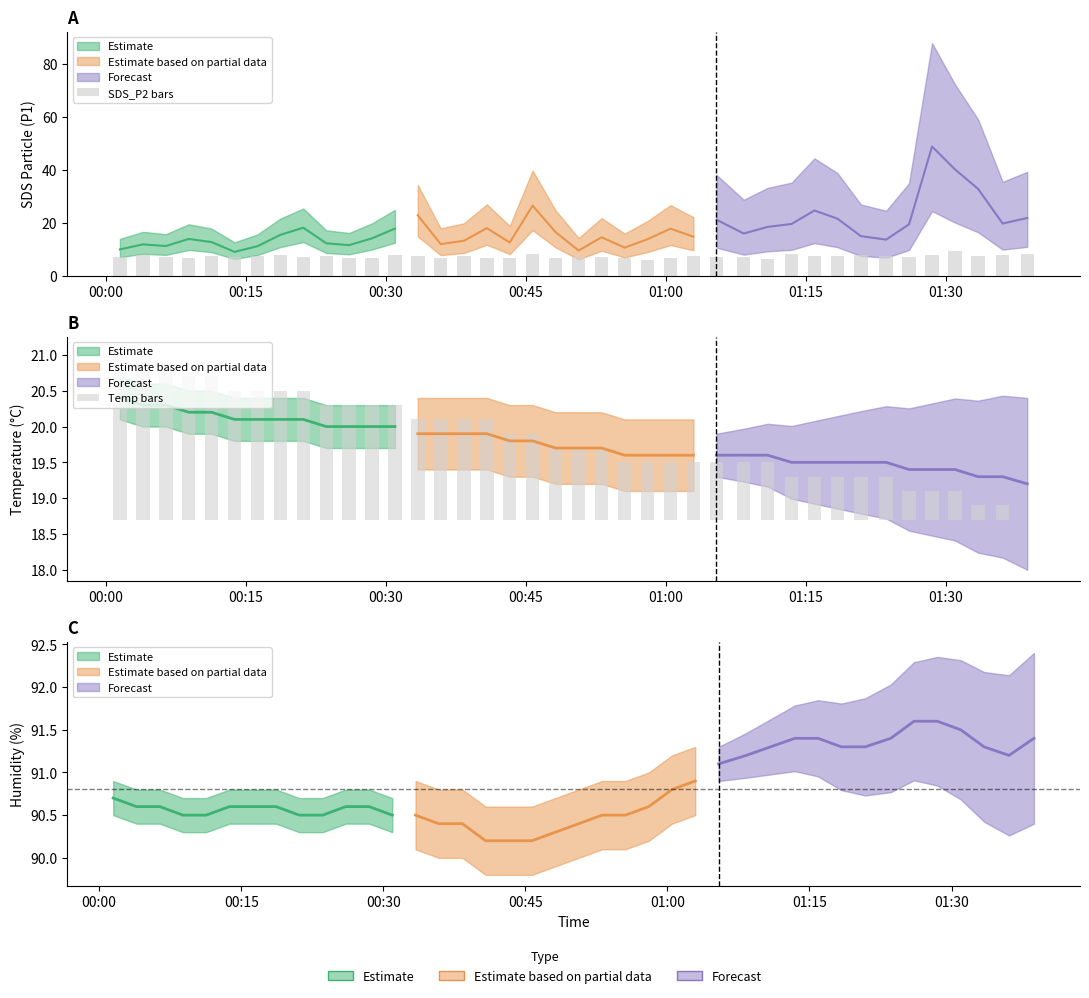

The value of SDS_P2 bars at 8 is 12.9. True or false?

False